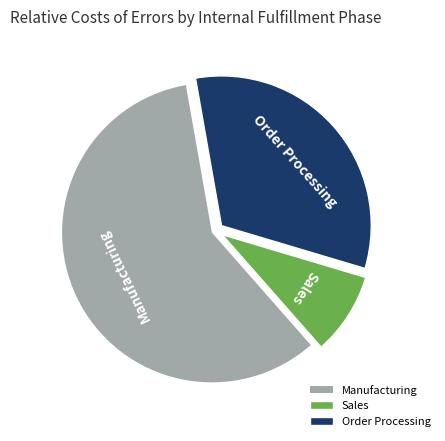

Which slice represents more than half of the pie?

Manufacturing